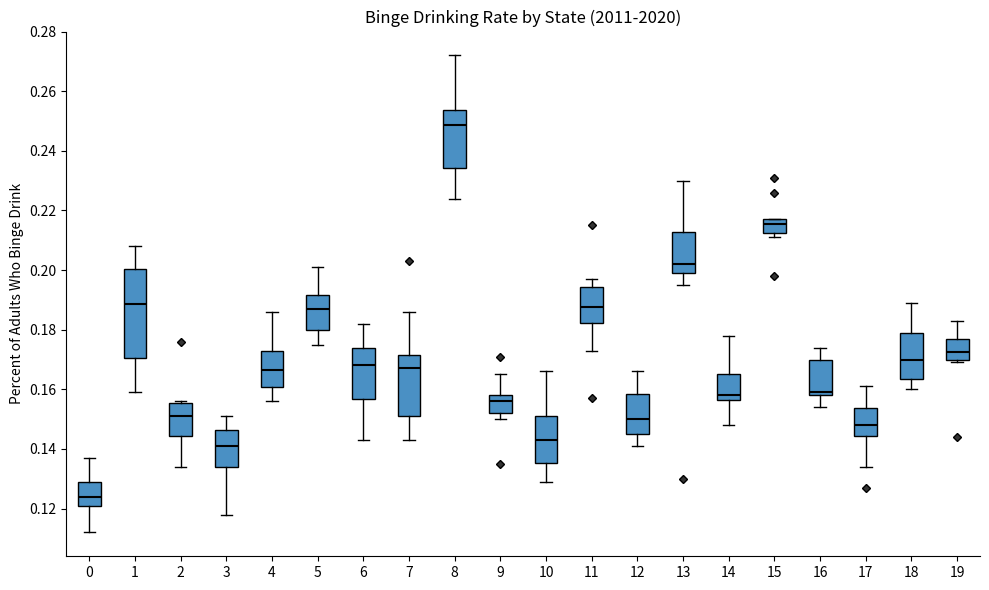

Which box has the lowest median line?

0